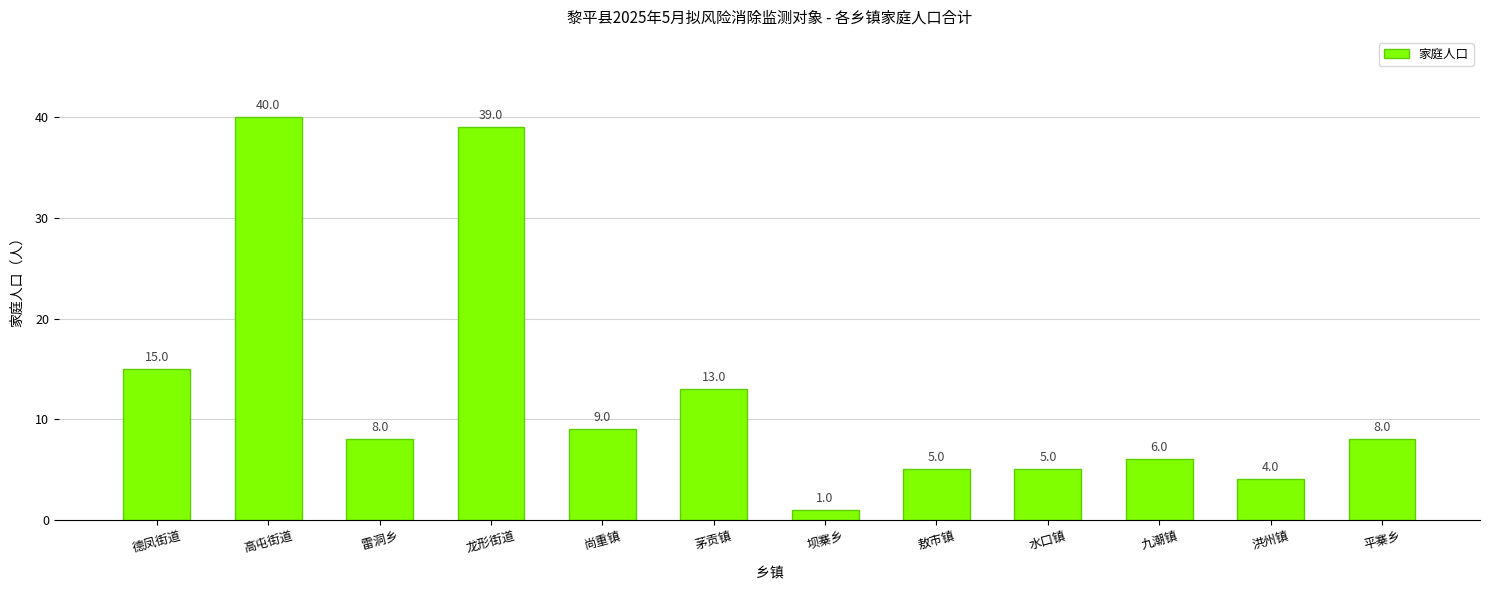

Reading left to right, extract all data points from this chart.

15	40	8	39	9	13	1	5	5	6	4	8